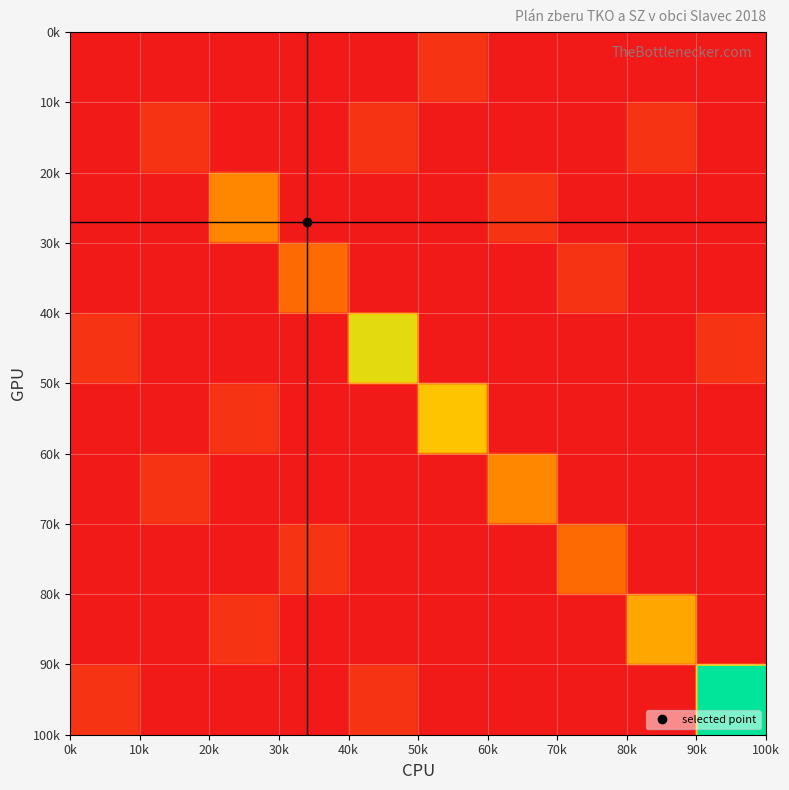

At which category does the chart reach its peak across all series?

9